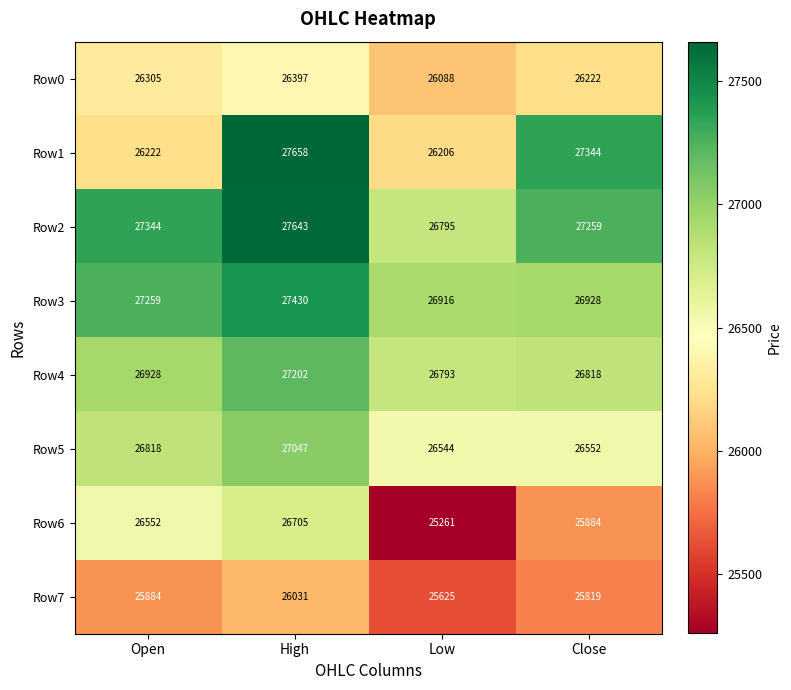

What is the greatest value displayed?

27658